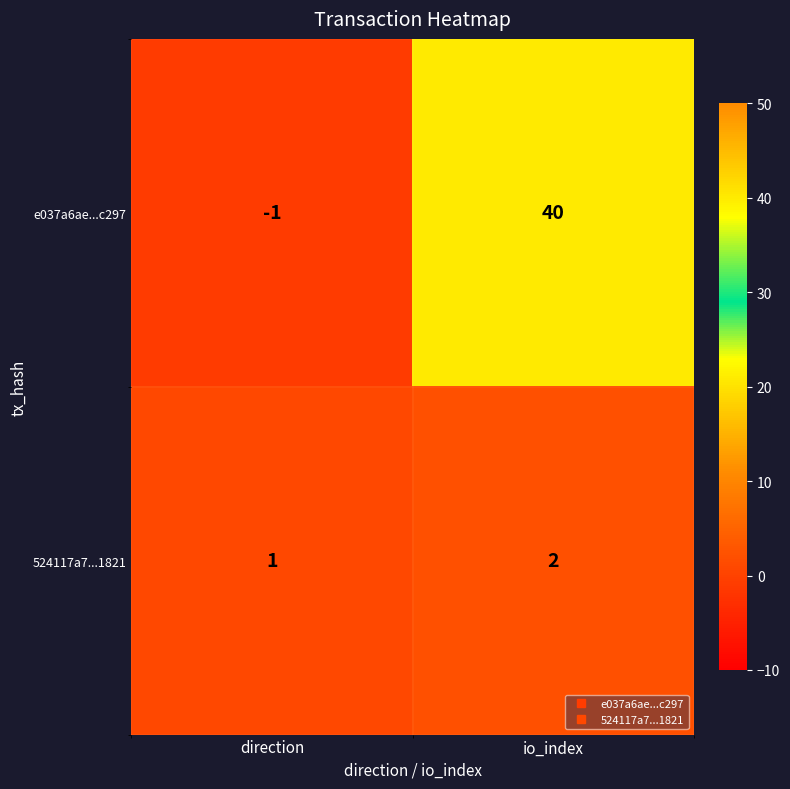

What is the difference between the highest and lowest values at io_index?

38